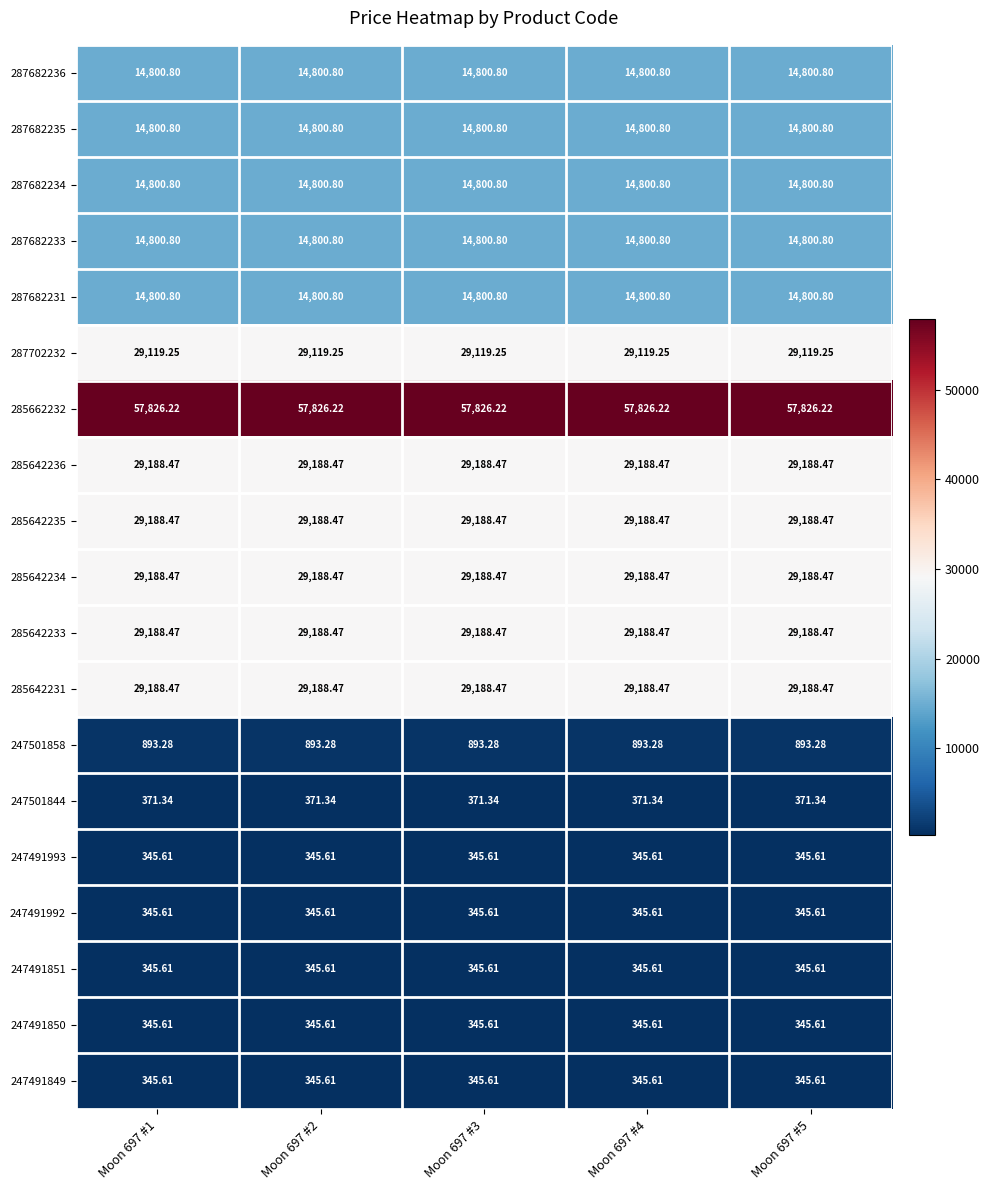

Is the value of 285642231 at Moon 697 #1 greater than the value of 247491850 at Moon 697 #5?

Yes